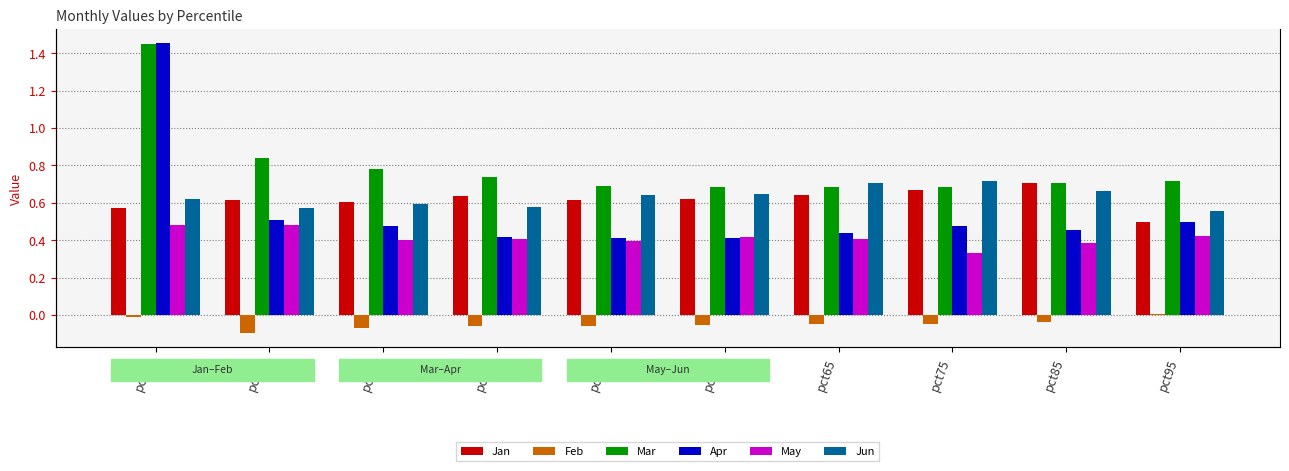

Which series has the largest range (max minus min)?

Apr